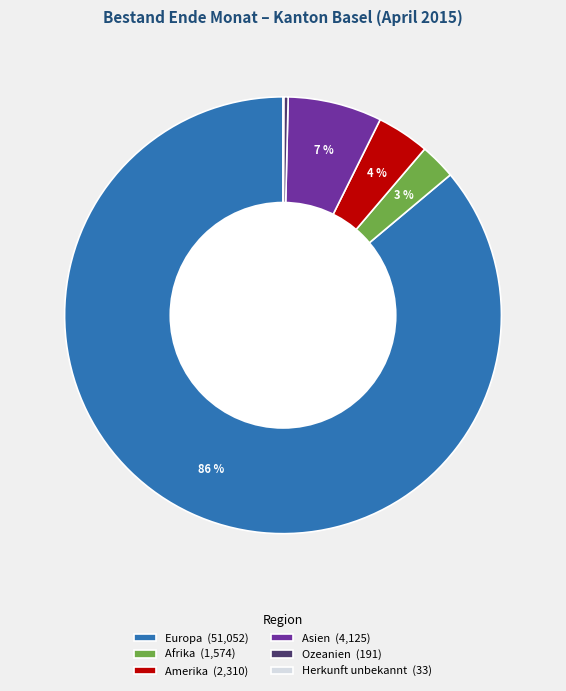

Between Ozeanien (191) and Amerika (2,310), which is larger?

Amerika (2,310)